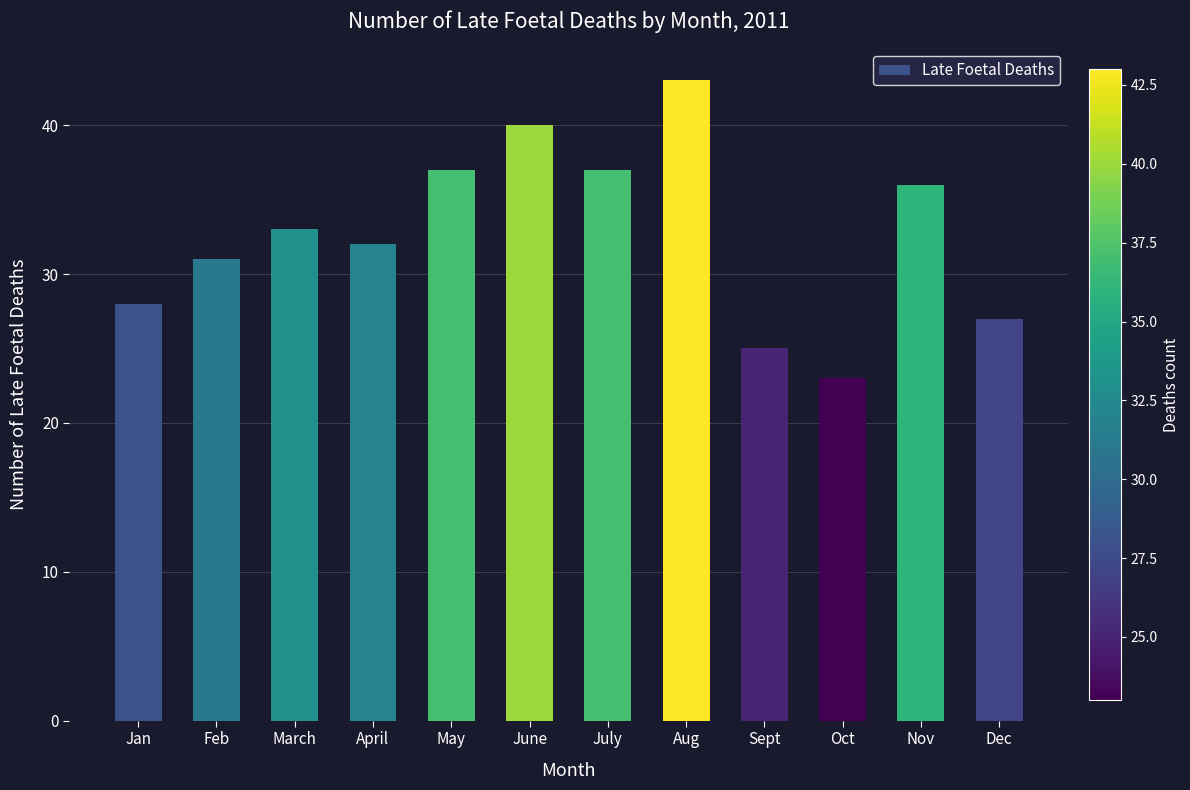

Approximately how many times larger is the value at Jan compared to April?

0.9